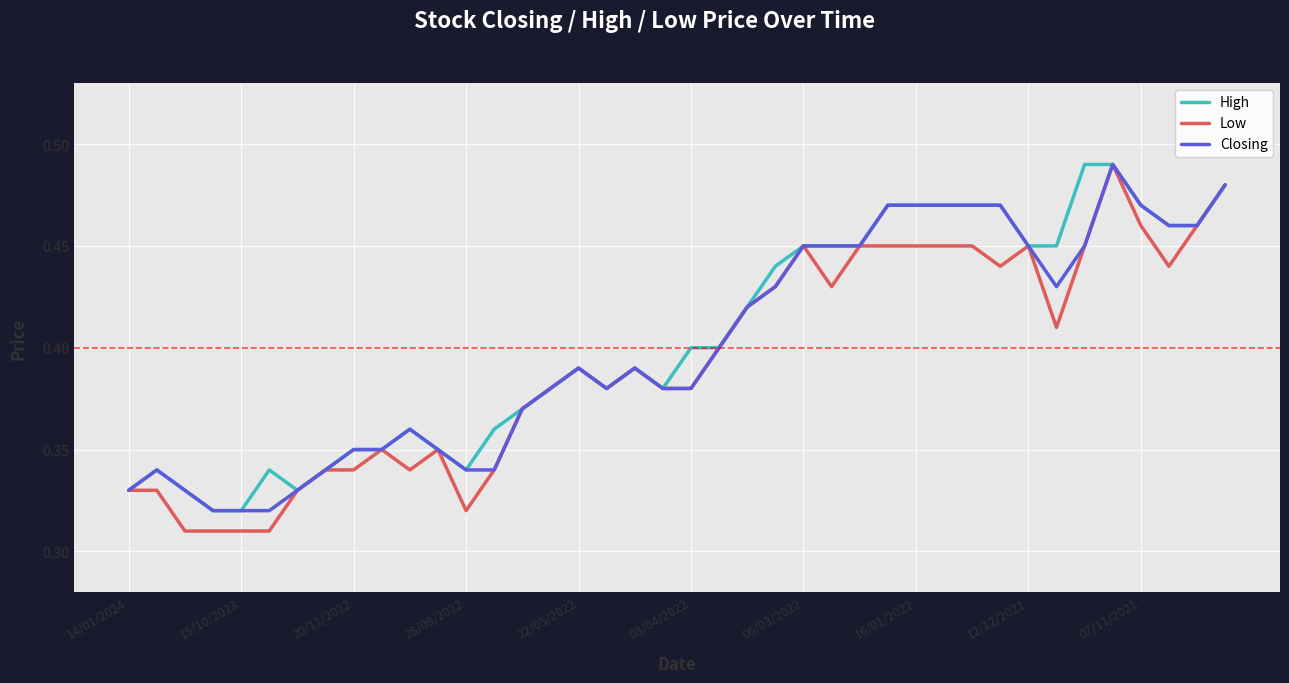

How many lines are shown in the chart?

3